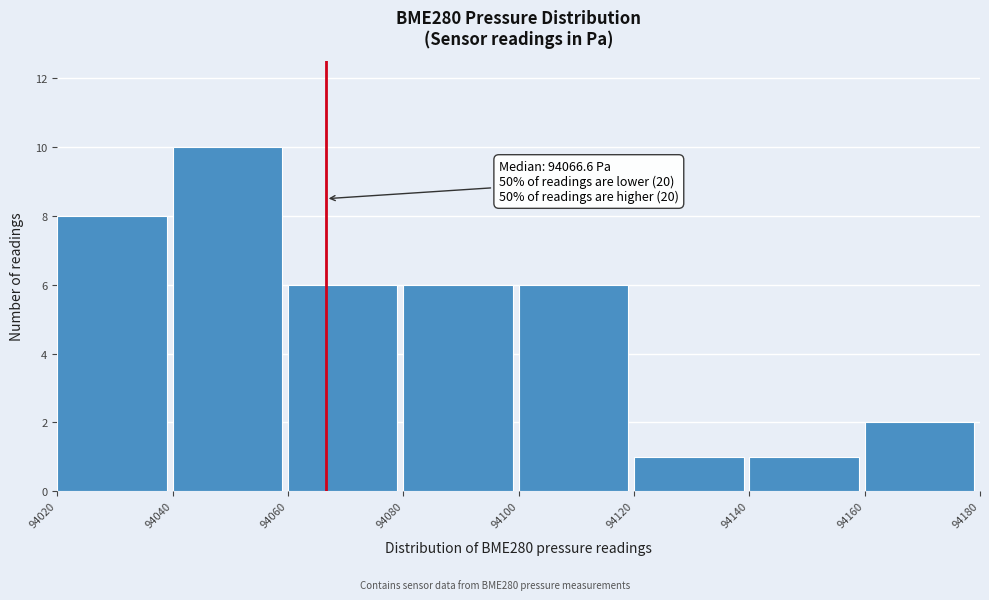

Which range on the x-axis has the tallest bar?

94040 to 94060